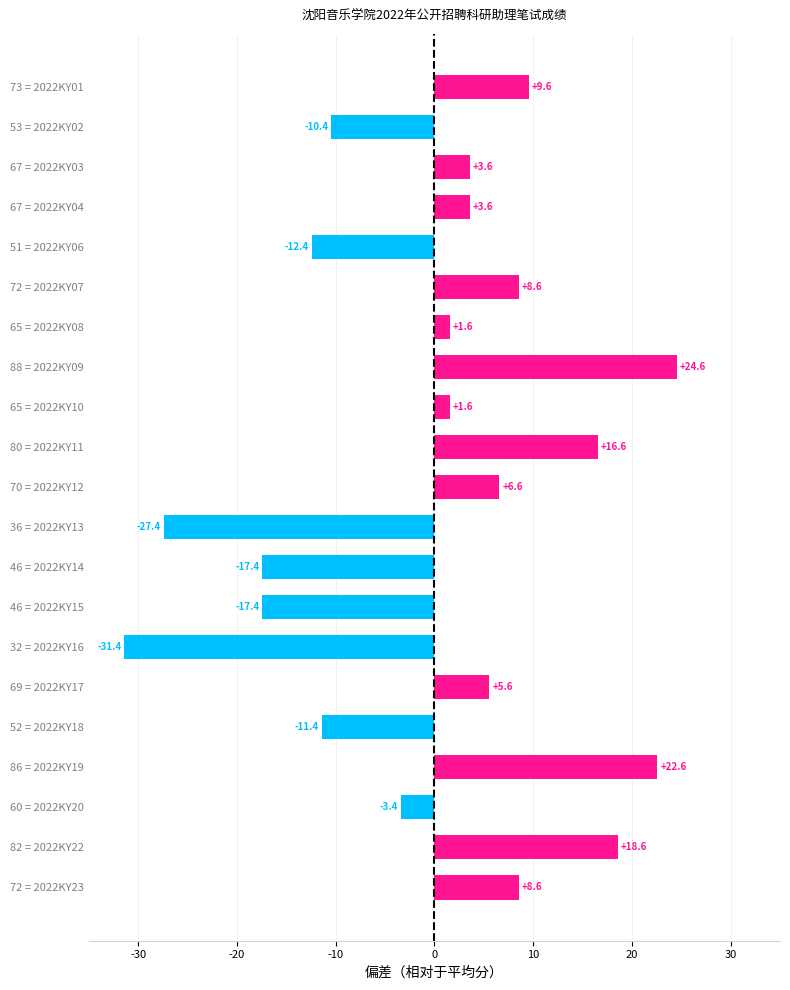

What is the label of the 16th bar from the bottom?

72 = 2022KY07